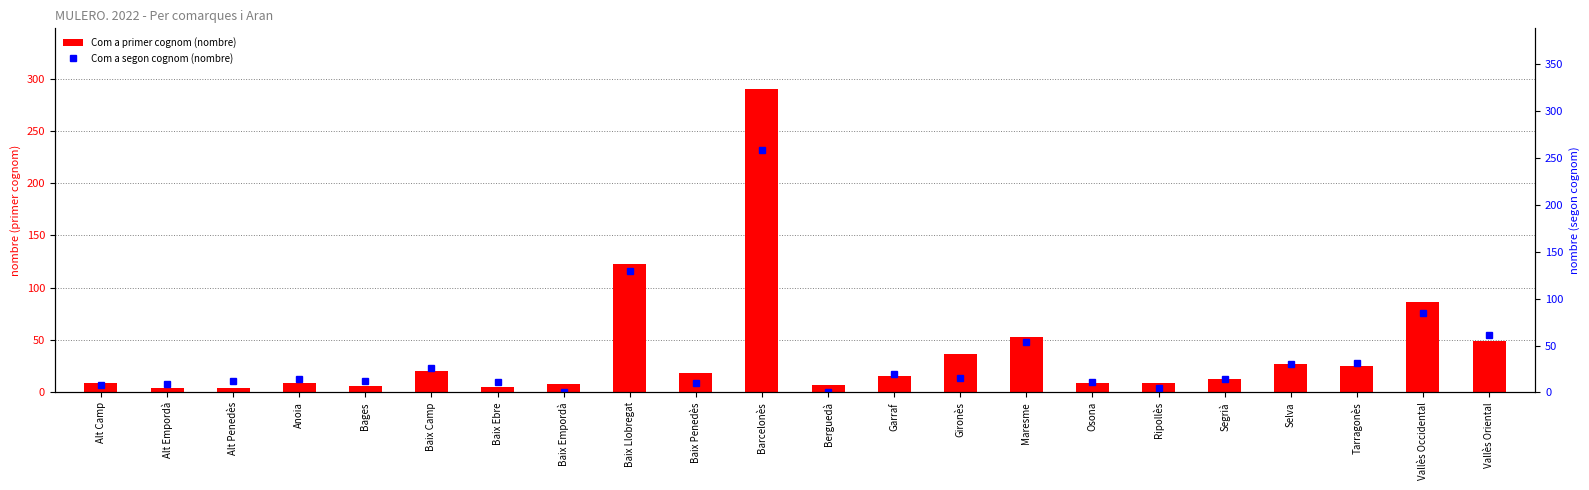

Which label corresponds to the largest value in the chart?

Barcelonès